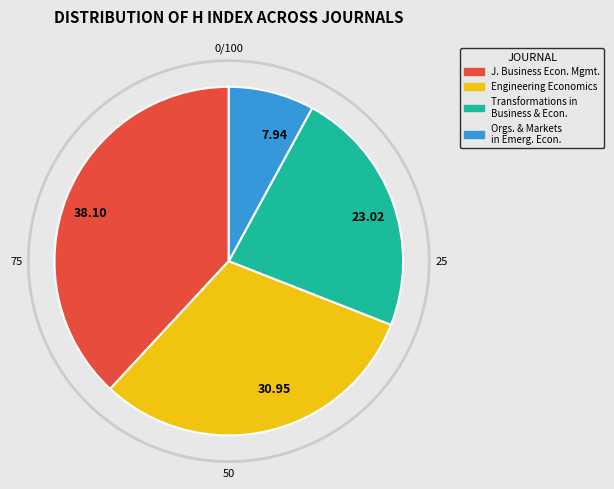

Is the sum of 7.94 and 30.95 greater than half?

No